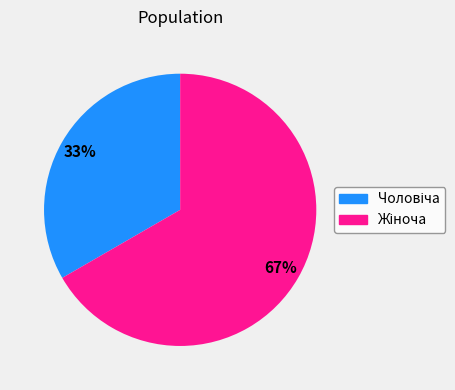

To the nearest percent, what is the average slice percentage?

50%